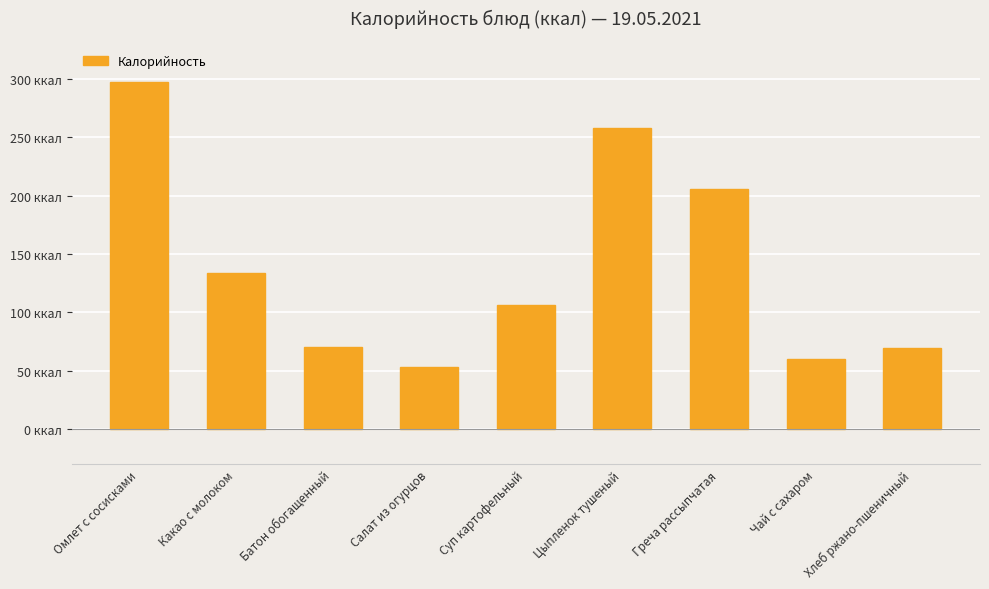

What is the value of the 7th bar from the left?

206.0